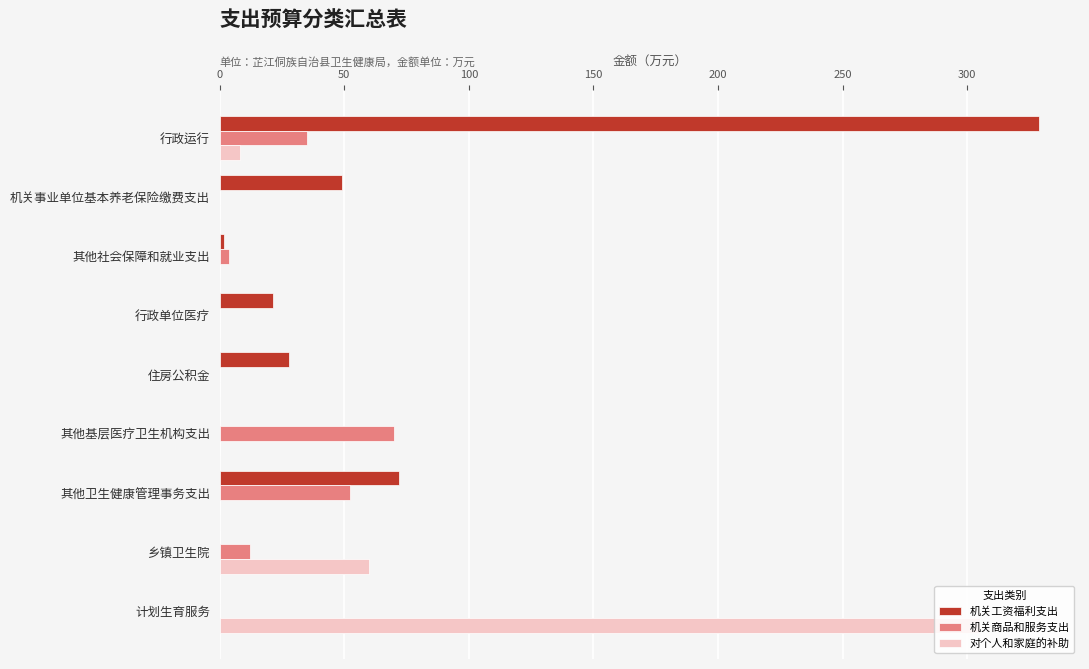

At which category is the sum across all series the highest?

行政运行